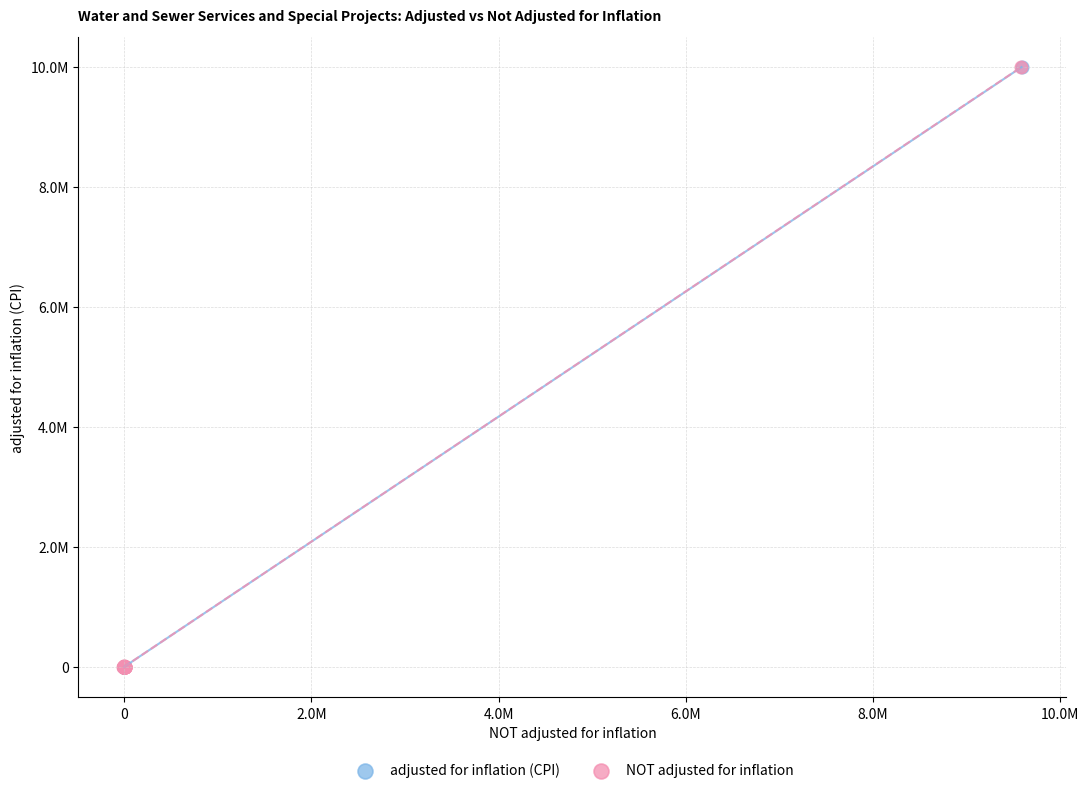

What are all the series names shown in the legend?

adjusted for inflation (CPI), NOT adjusted for inflation